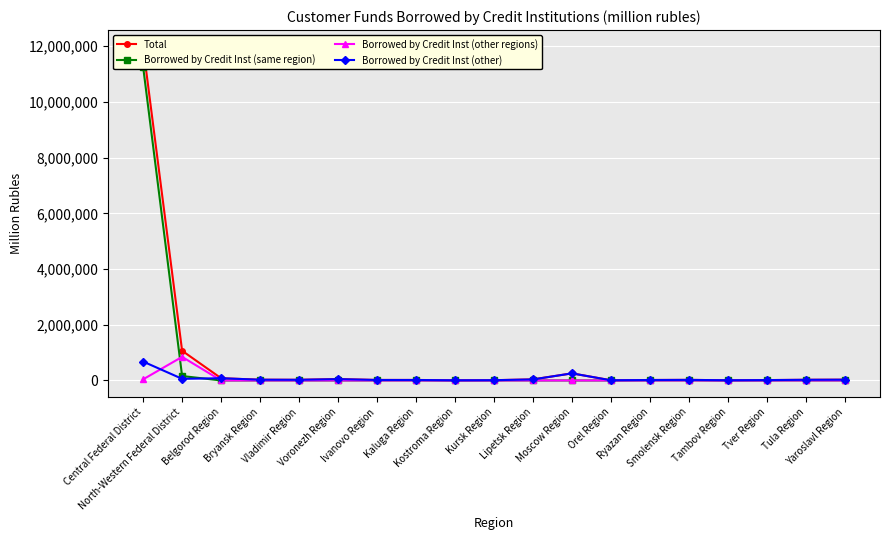

True or false: Borrowed by Credit Inst (other) has a value of 5083 at Kostroma Region.

True